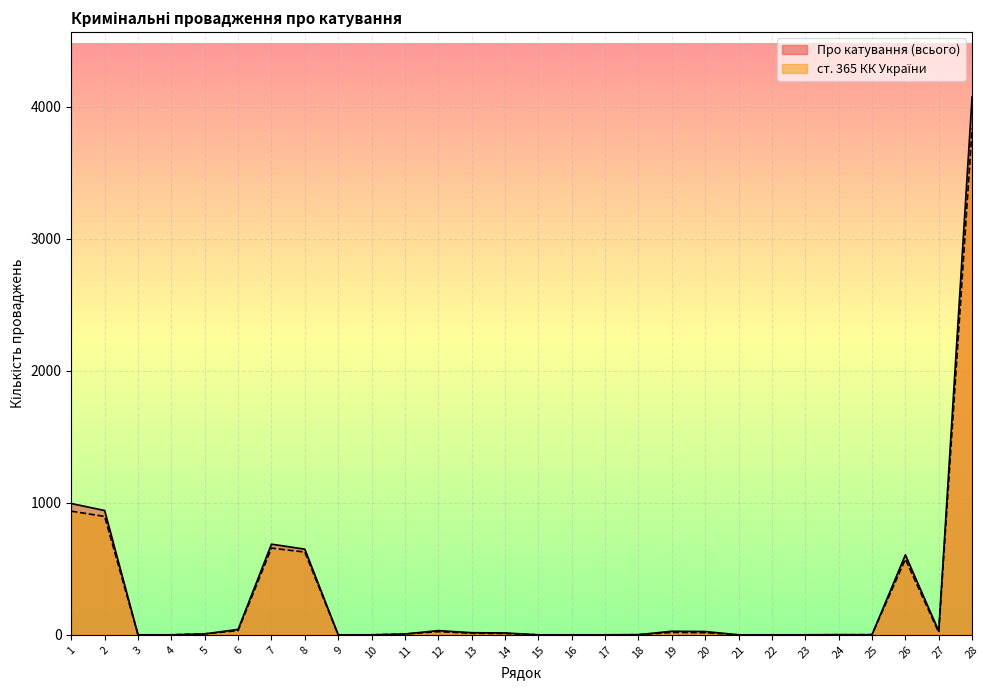

Which series changed the most between 12 and 19?

ст. 365 КК України